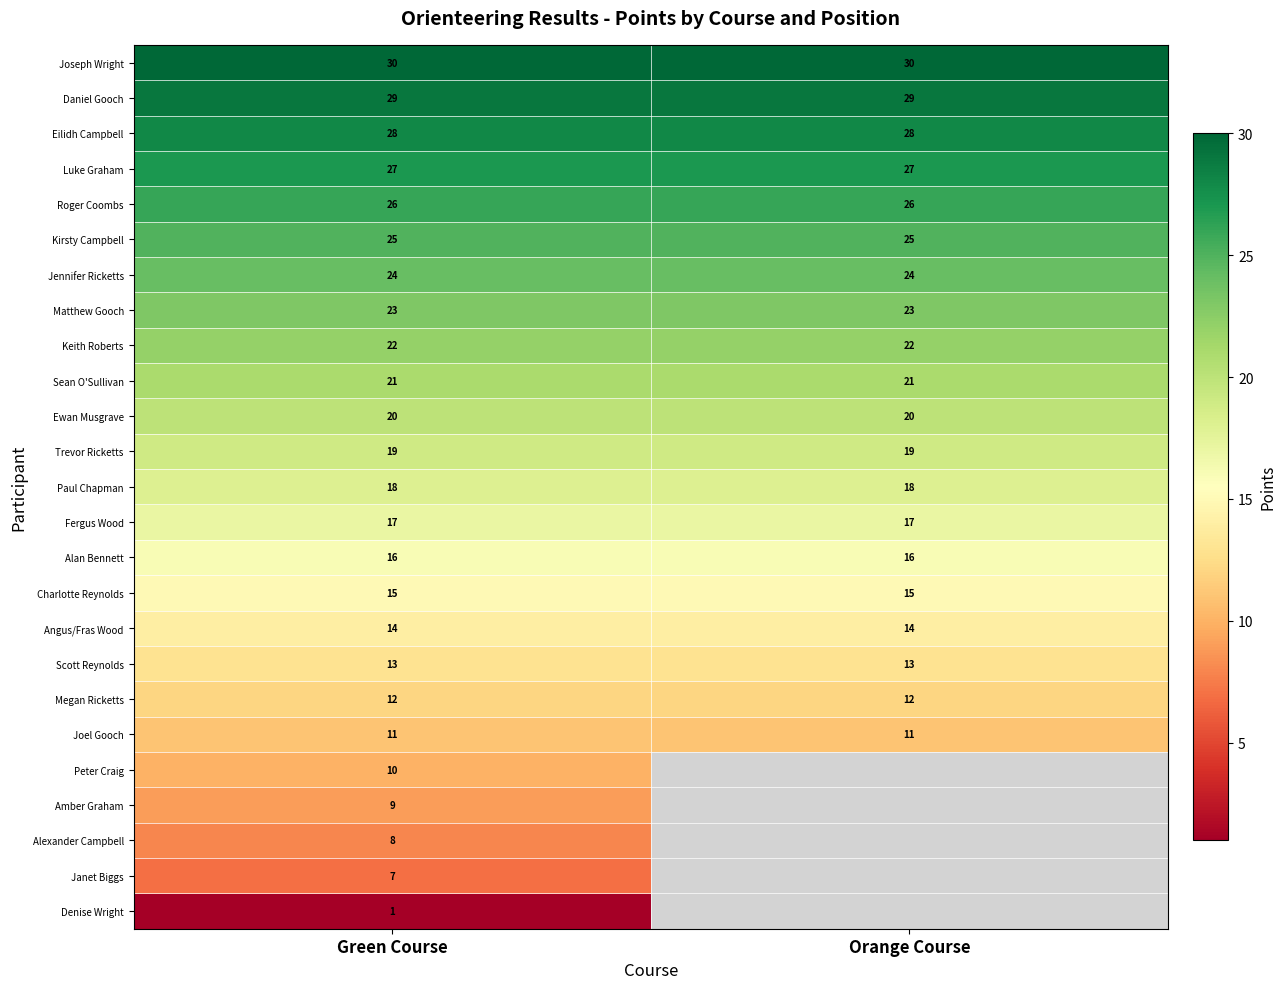

What is the greatest value displayed?

30.0